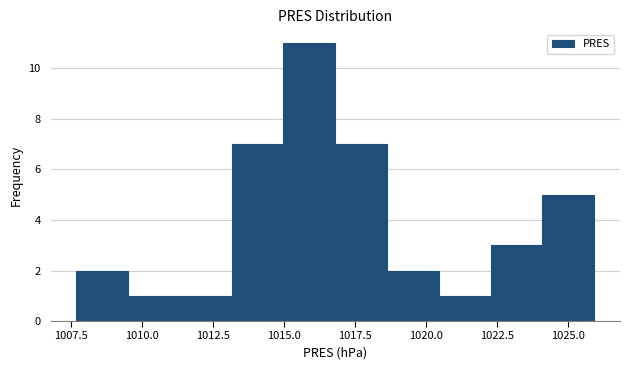

Around what value on the x-axis is the tallest bar? Give the approximate position of its centre, as read against the axis.

1016.0